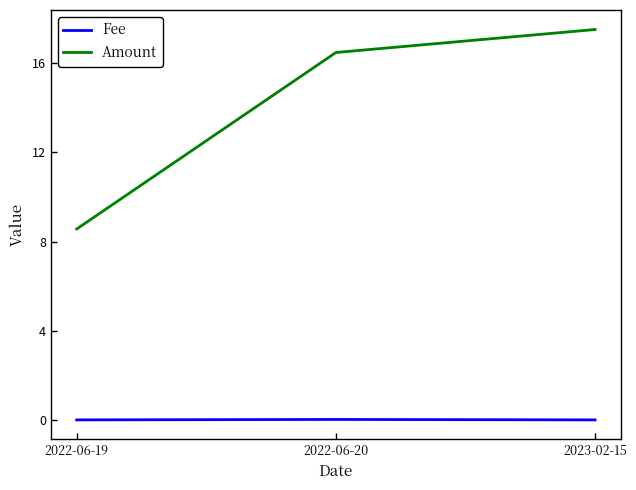

Between 2022-06-19 and 2022-06-20, which series saw the biggest shift?

Amount